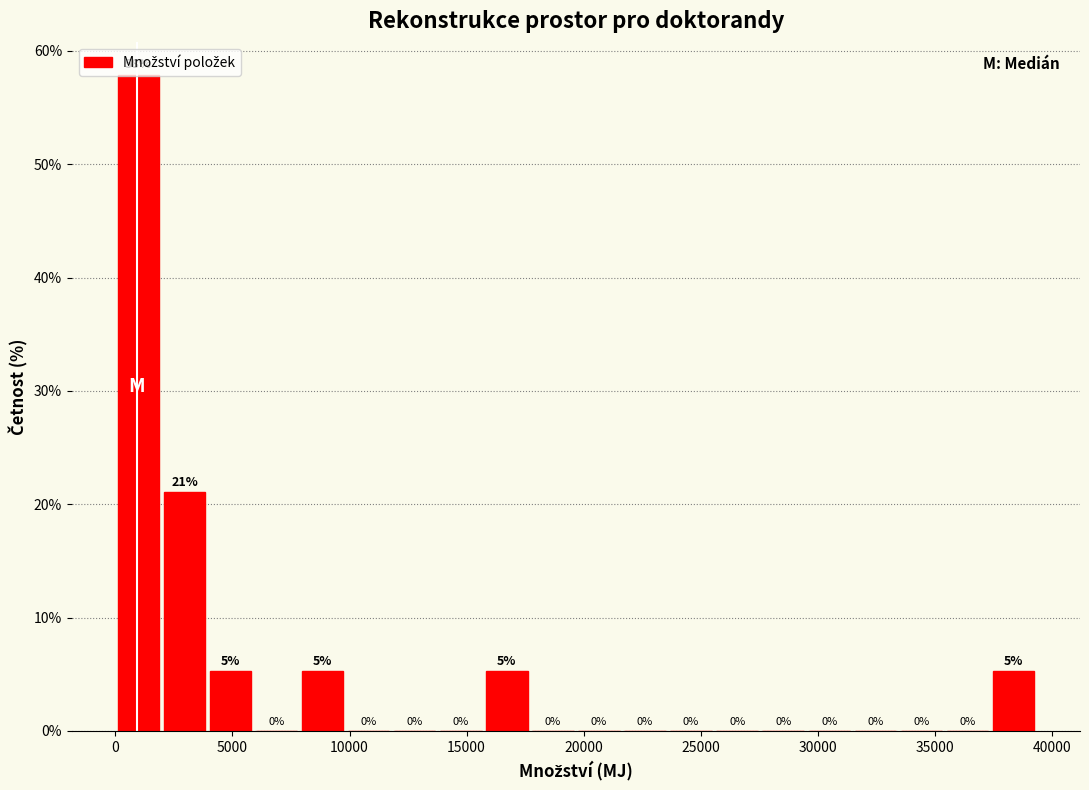

Read against the x-axis, roughly where is the centre of the tallest bar?

1000